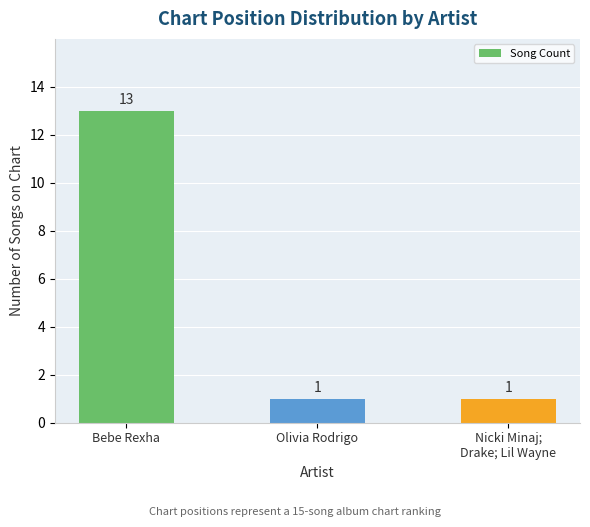

Reading left to right, transcribe all the data shown in this chart.

13	1	1